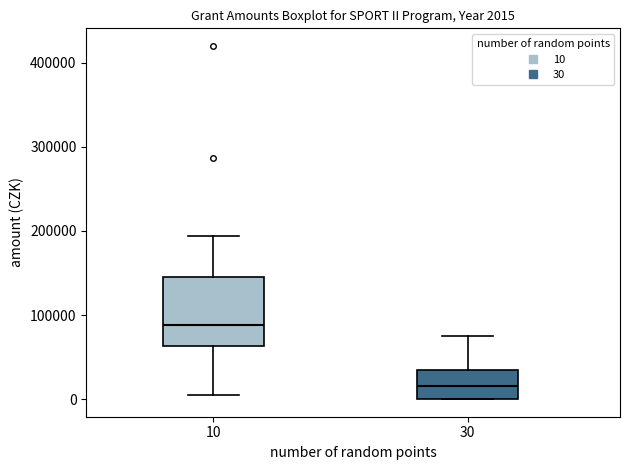

Comparing the boxes themselves (not the whiskers), which one is the tallest?

10